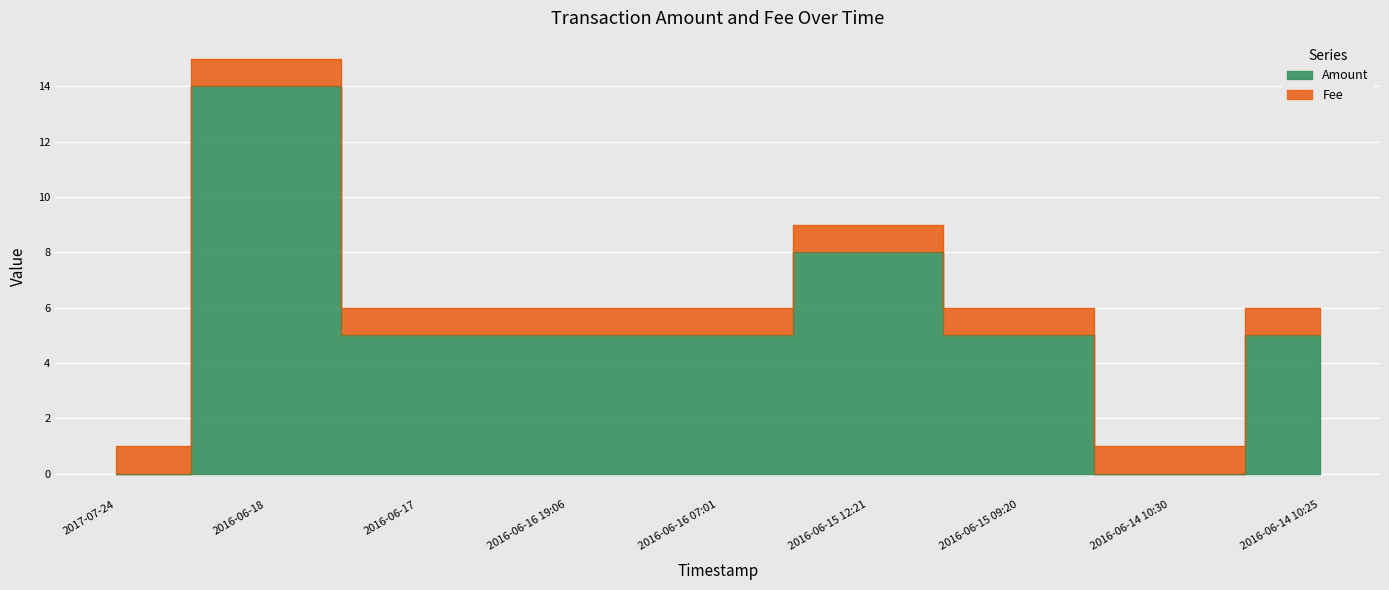

What is the average value?

5